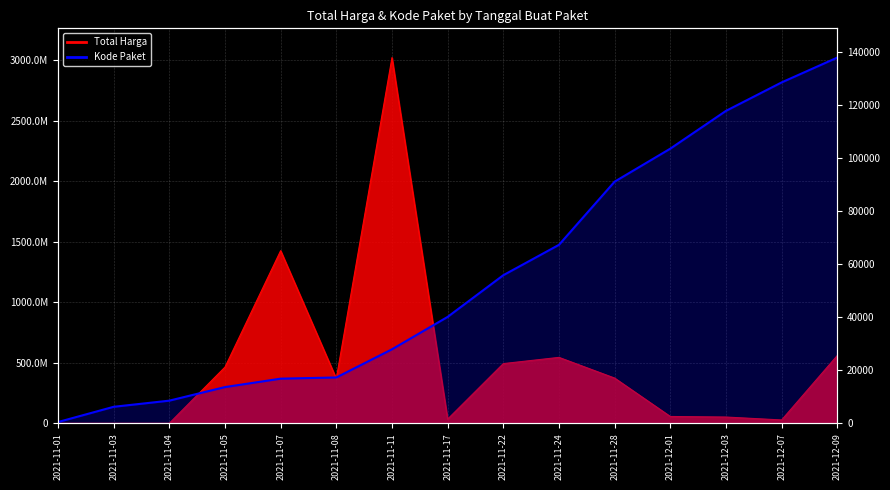

Reading right to left, what are all the values shown in this chart?

2021-12-09=137876	2021-12-07=128516	2021-12-03=117783	2021-12-01=103541	2021-11-28=91101	2021-11-24=67279	2021-11-22=55826	2021-11-17=40112	2021-11-11=27891	2021-11-08=17272	2021-11-07=16823	2021-11-05=13652	2021-11-04=8530	2021-11-03=6214	2021-11-01=464